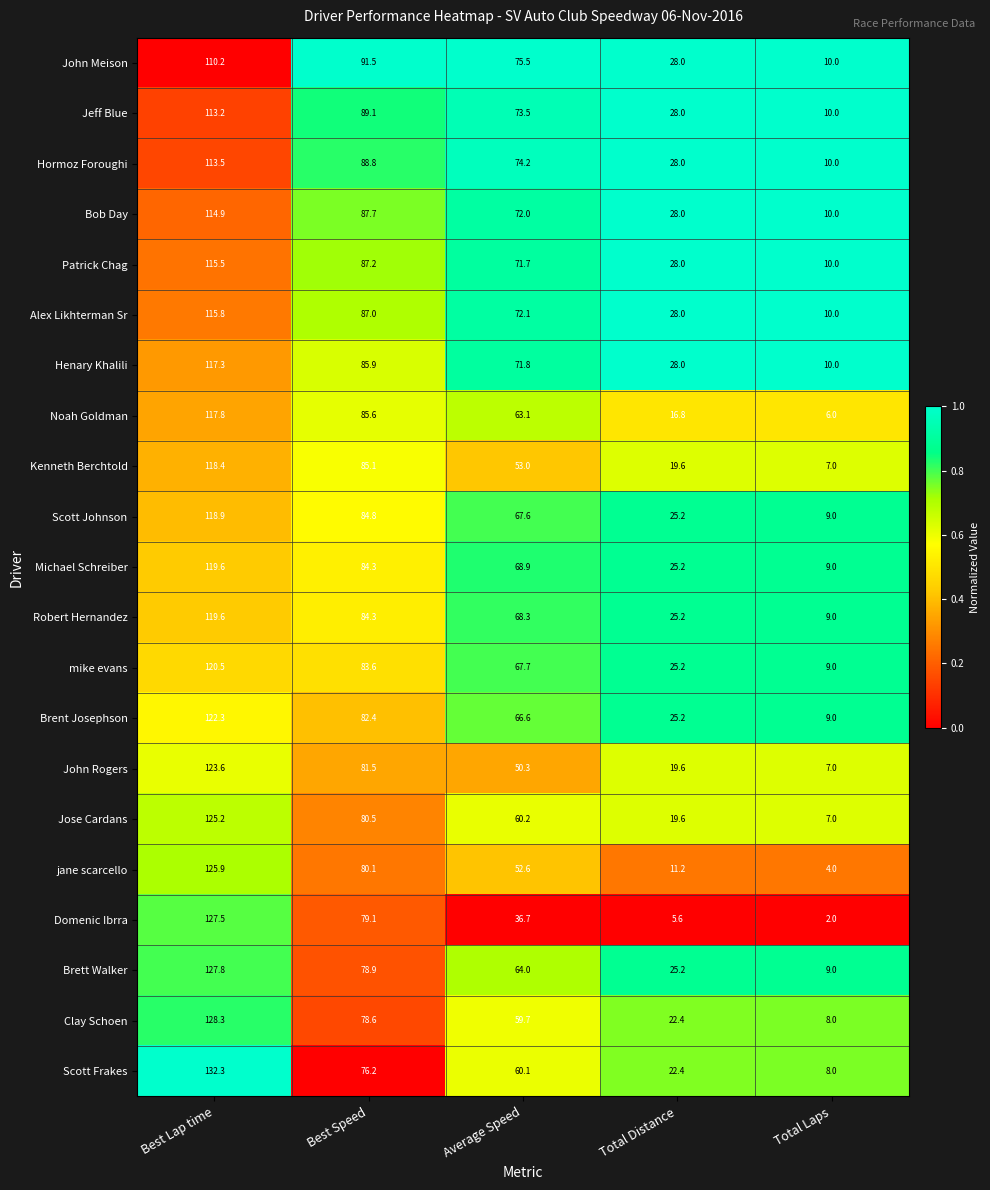

List the labels in order of jane scarcello value, smallest first.

Total Laps, Total Distance, Average Speed, Best Speed, Best Lap time